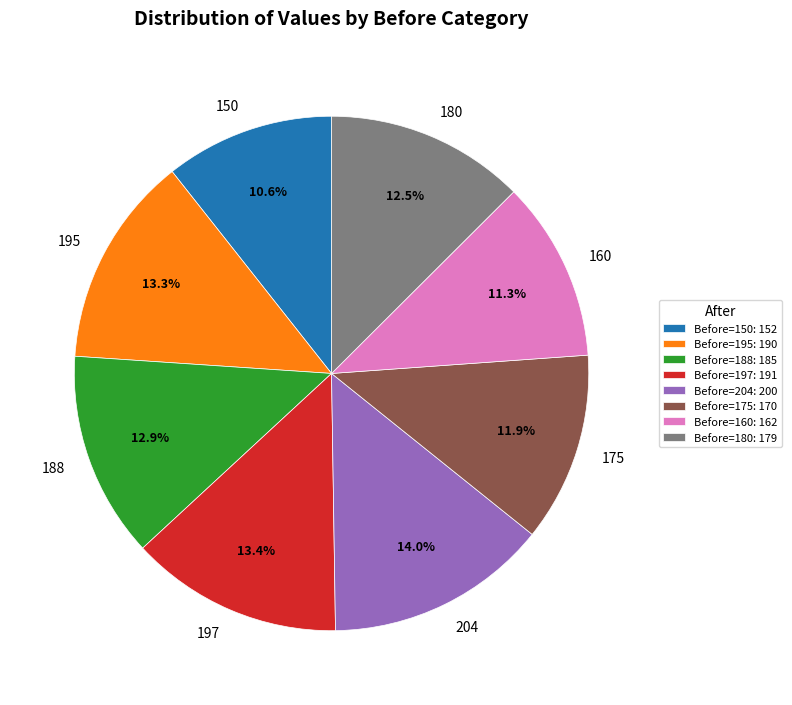

Does 188 account for over 50% of the chart?

No